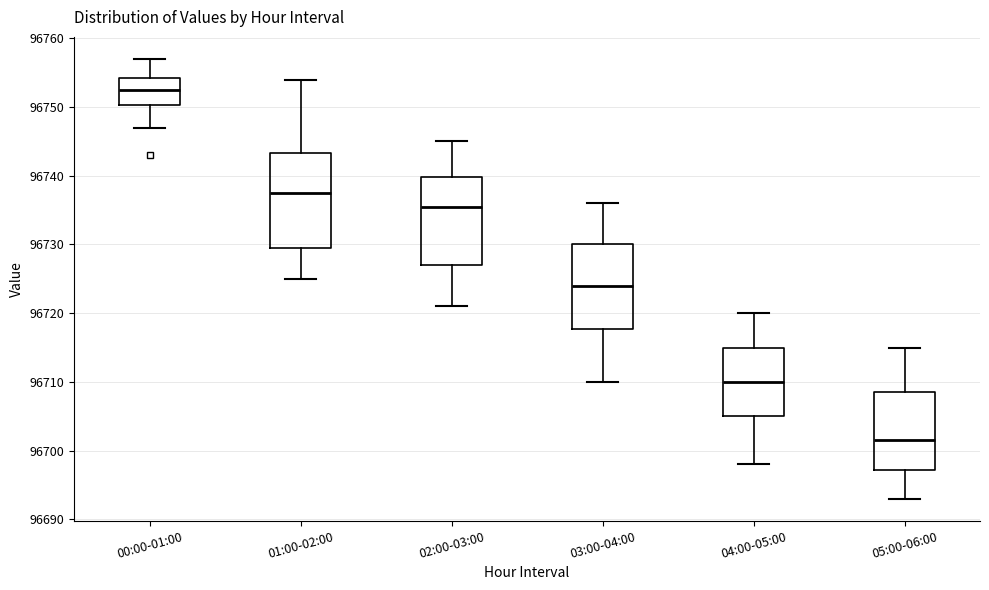

Where does the median line of the box for 00:00-01:00 sit on the y-axis? The values are not printed on the chart, so give them approximately, as read against the axis.

96753